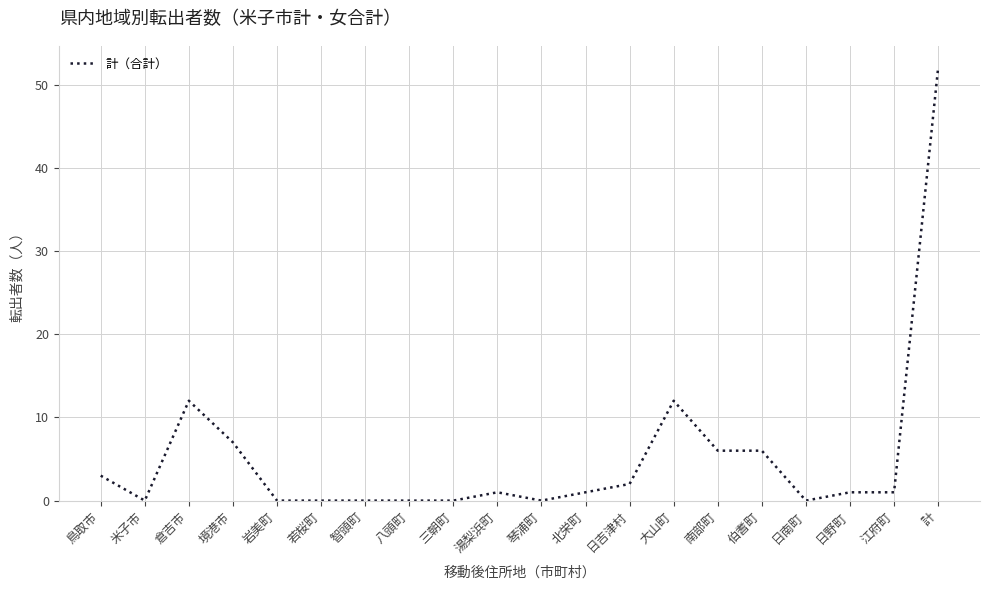

The value at 伯耆町 is 10. True or false?

False